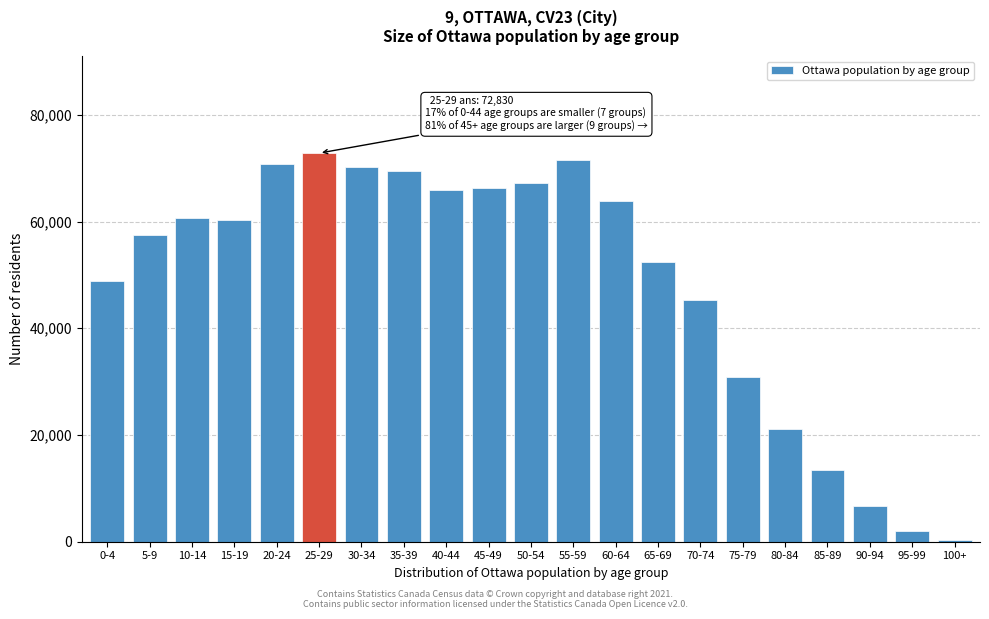

Is it true that the value at 45-49 is 29565?

False